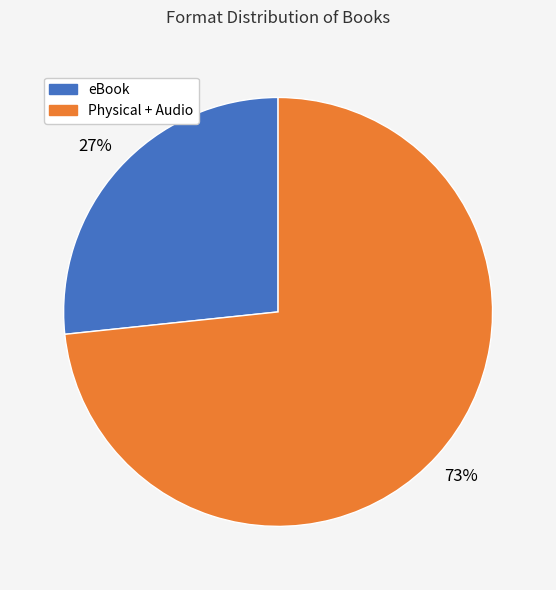

Approximately how many times larger is the value at eBook compared to Physical + Audio?

0.4